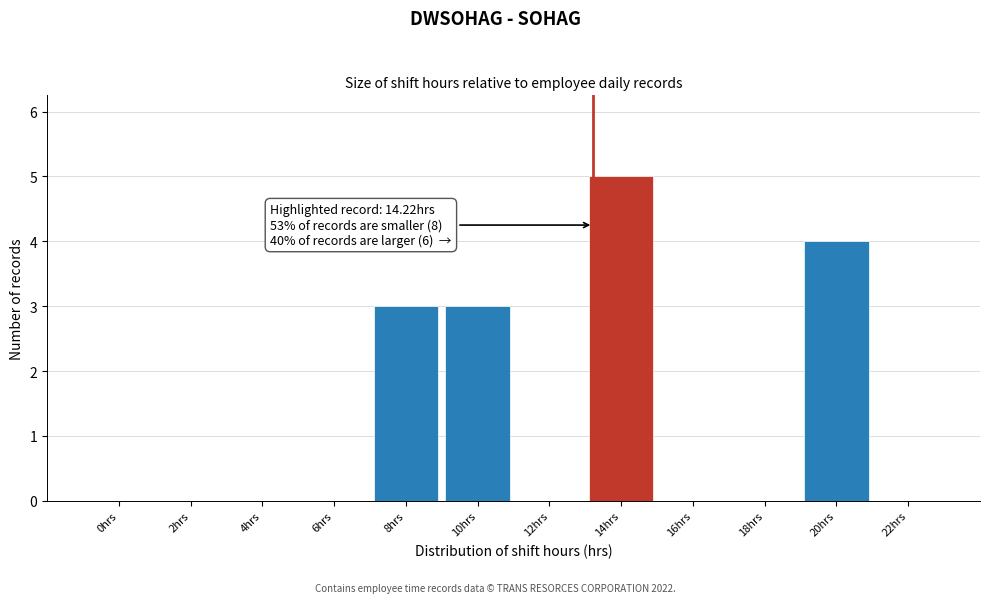

Reading left to right, list all the values displayed in this chart.

0hrs=0	2hrs=0	4hrs=0	6hrs=0	8hrs=3	10hrs=3	12hrs=0	14hrs=5	16hrs=0	18hrs=0	20hrs=4	22hrs=0